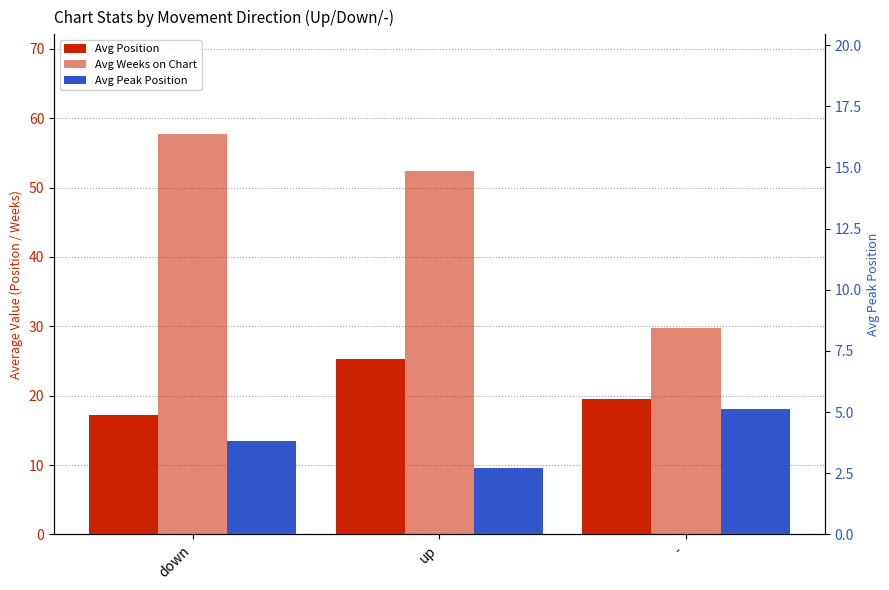

What is the label of the 2nd bar from the left?

up